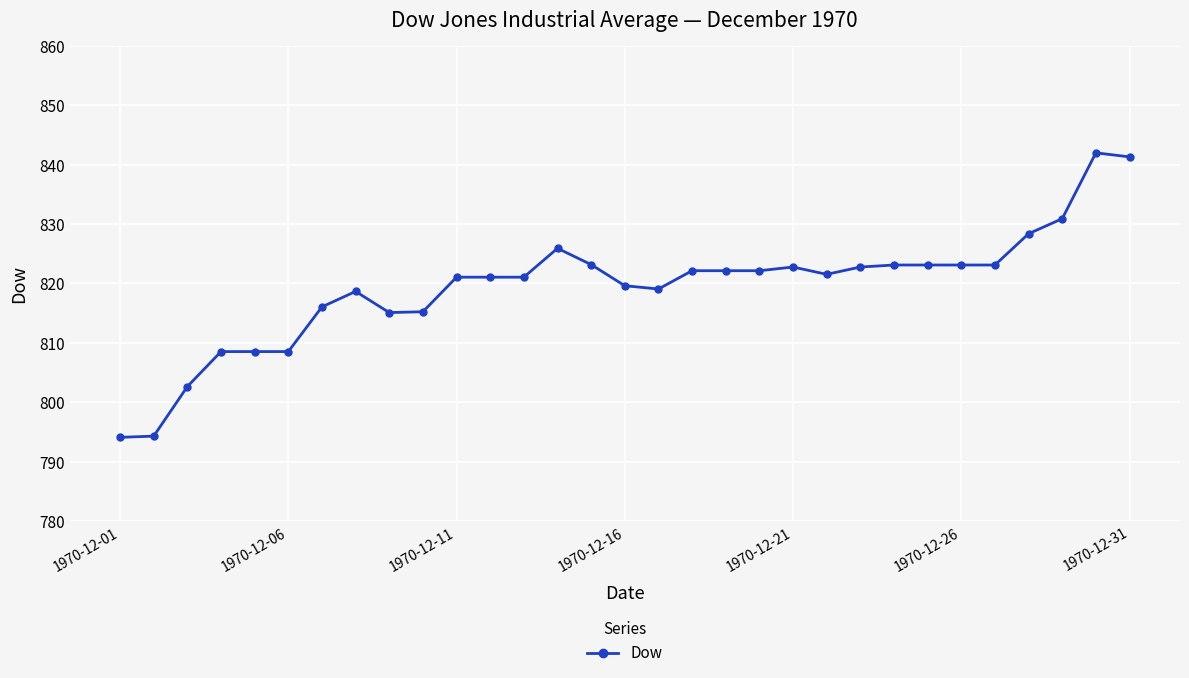

What is the difference between the second highest and second lowest values?

47.0